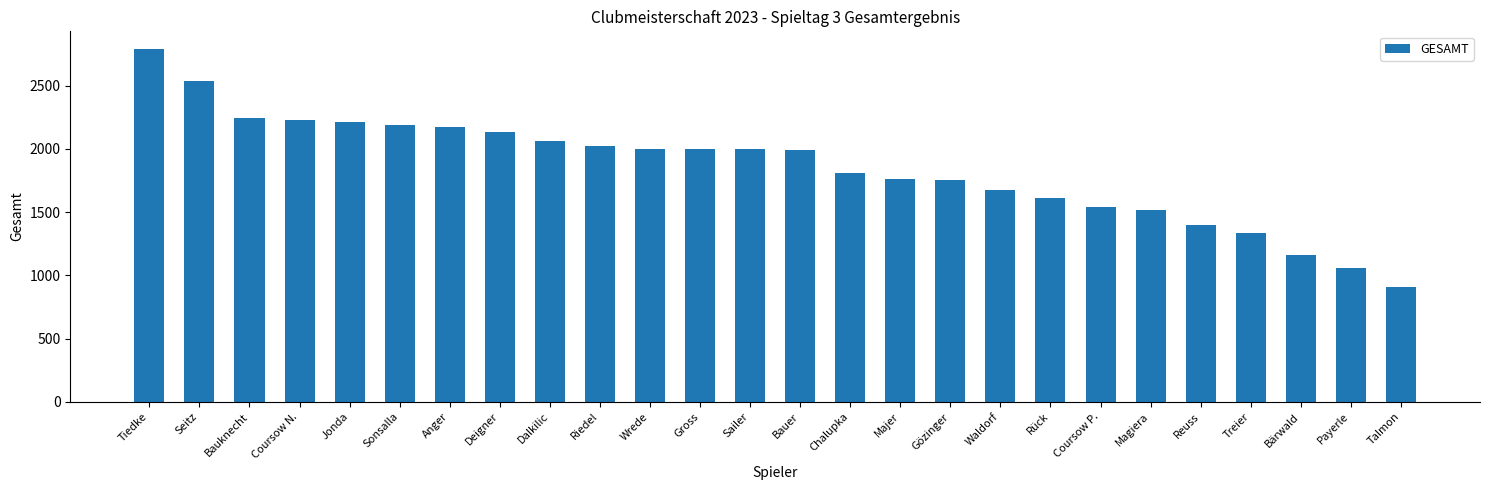

Where does the data first go above 2001?

Tiedke